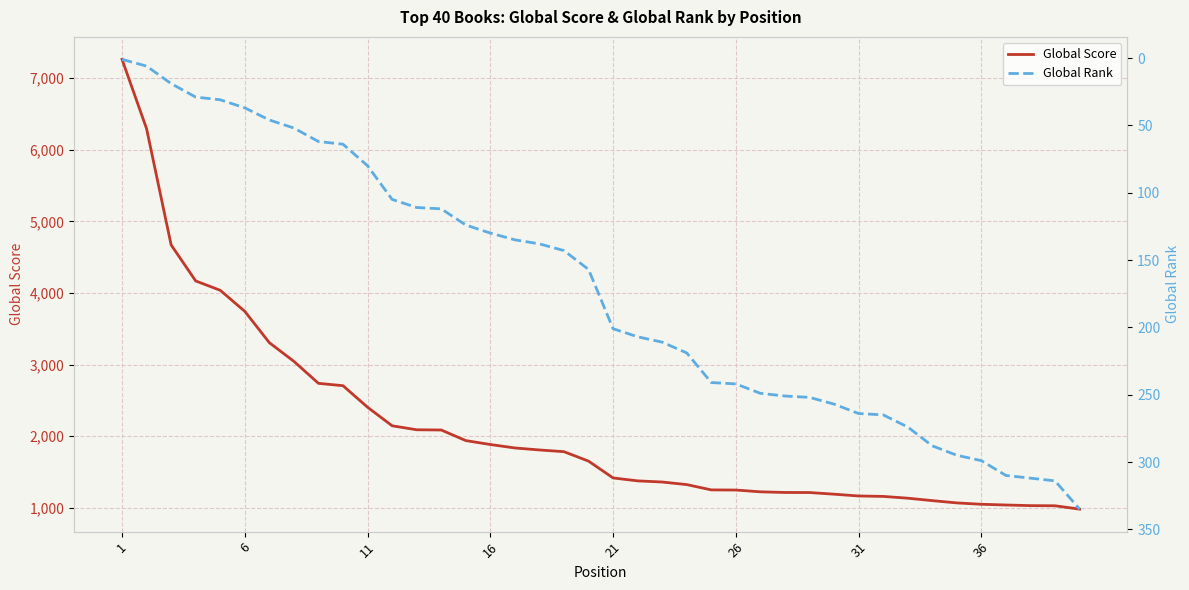

What is the minimum value for Global Score?

979